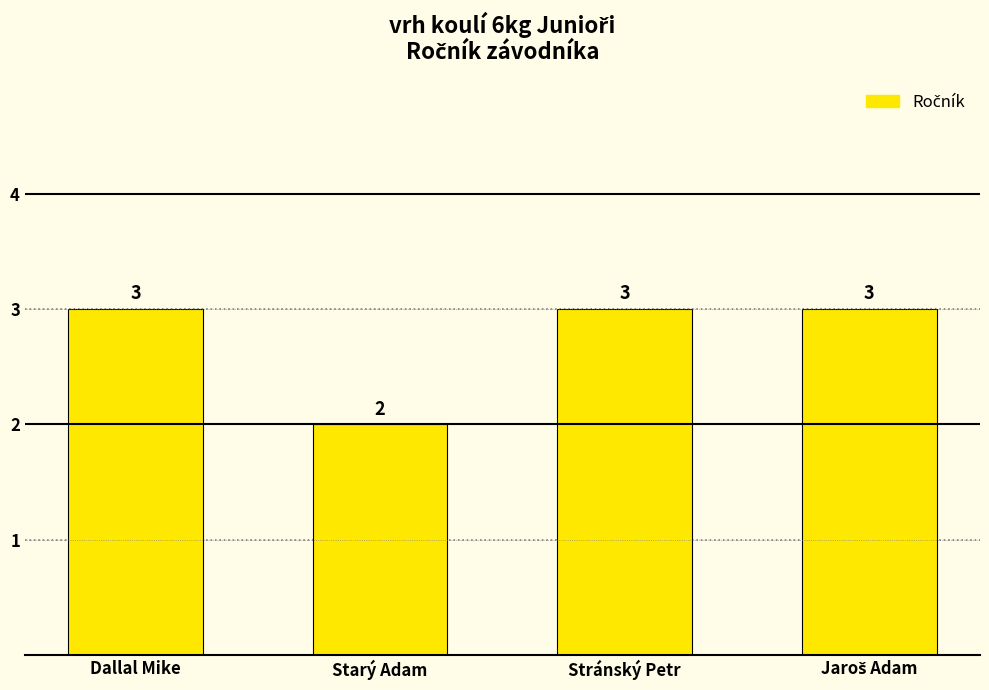

Does the chart contain any negative values?

No